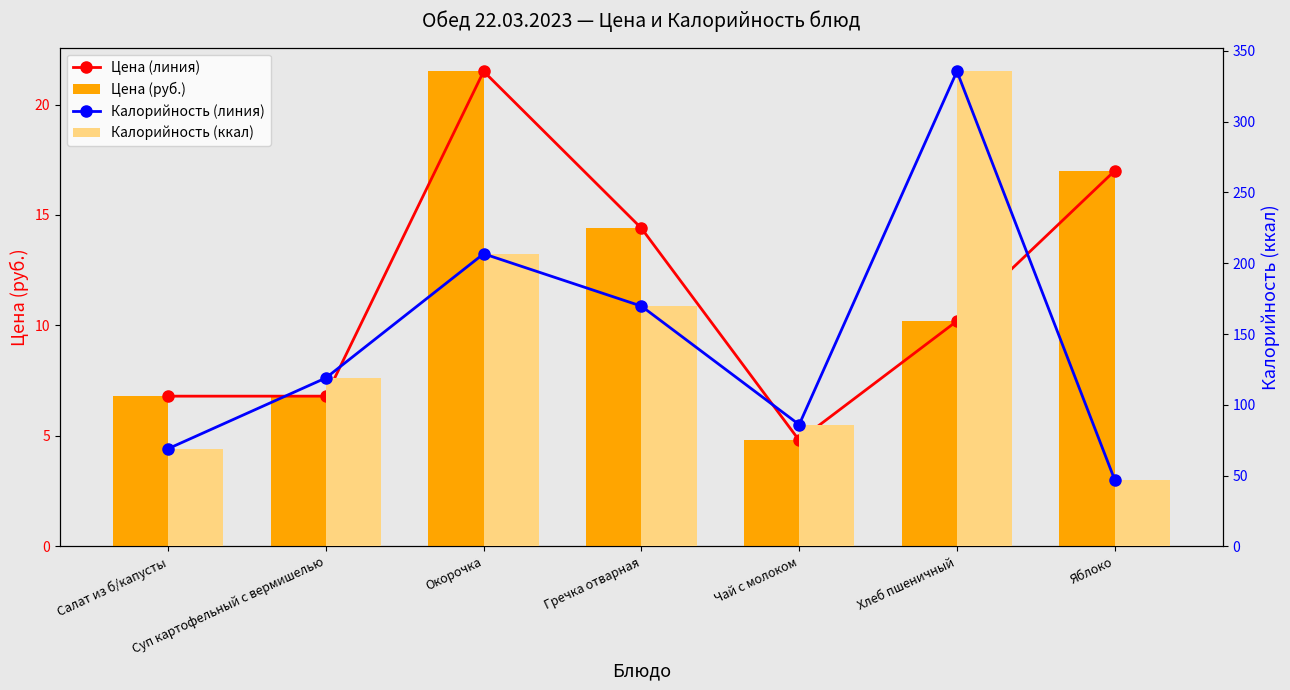

What is the label of the 1st bar from the right?

Яблоко